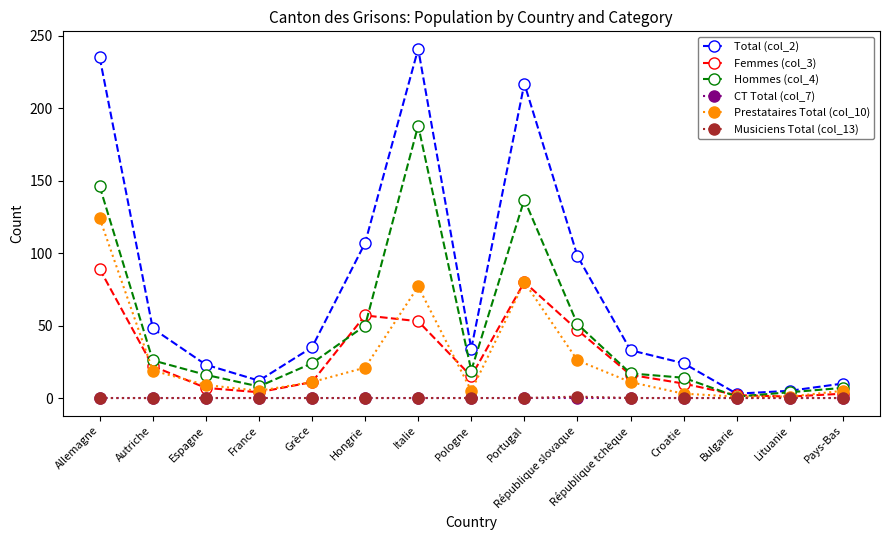

Where does the Total (col_2) series first go above 34?

Allemagne